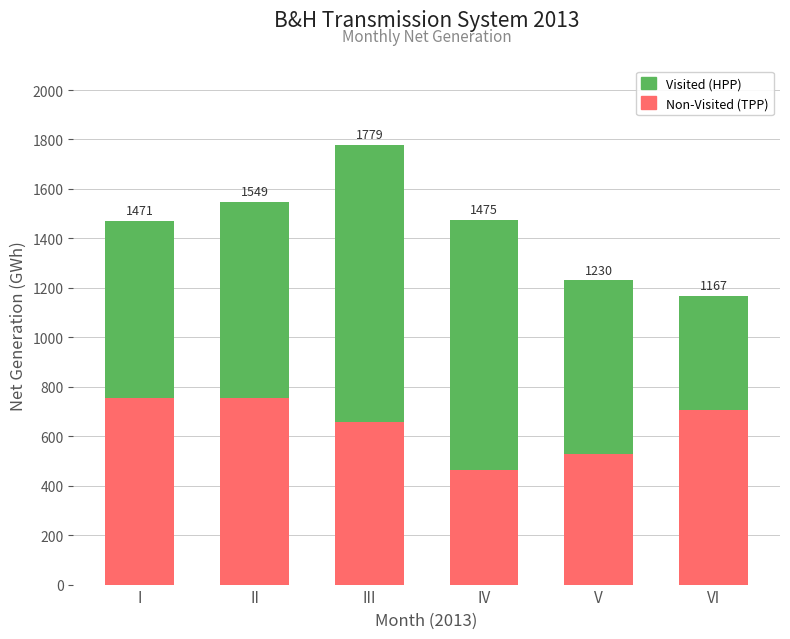

Is it true that Non-Visited (TPP) equals 705.2 at VI?

True